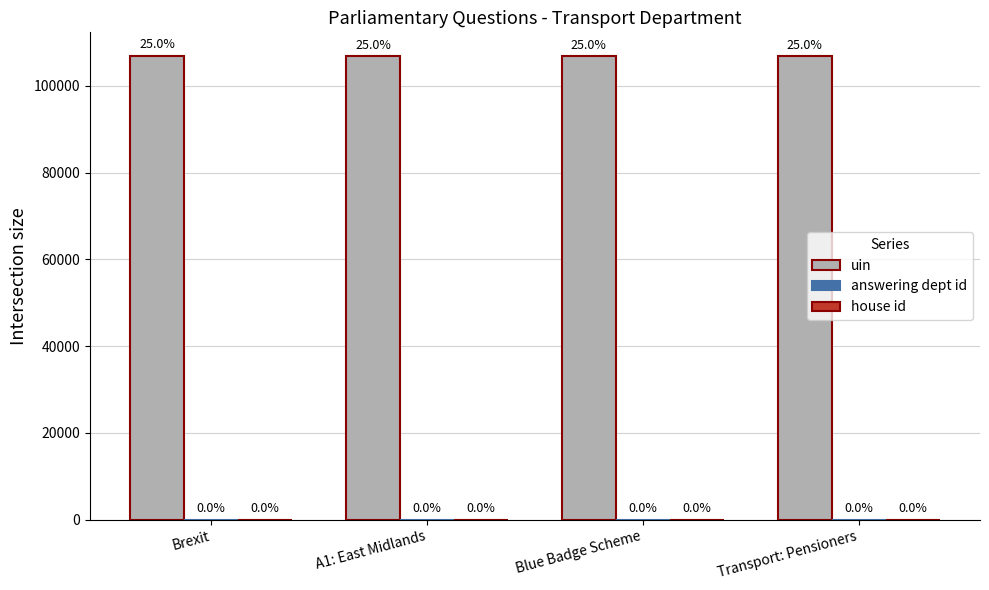

Which series changed the most between A1: East Midlands and Transport: Pensioners?

uin